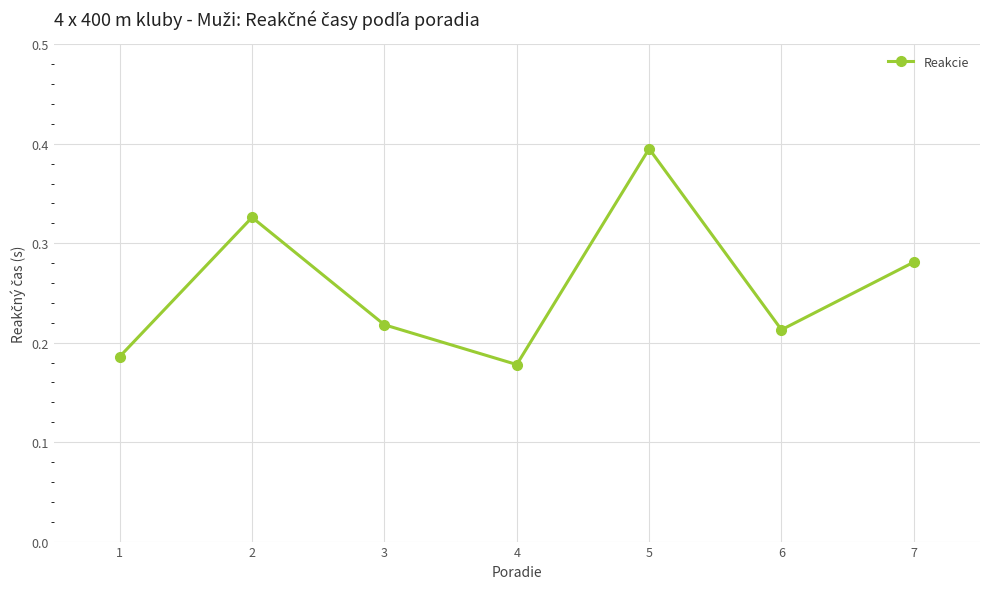

Rank the categories by value from lowest to highest.

4, 1, 6, 3, 7, 2, 5